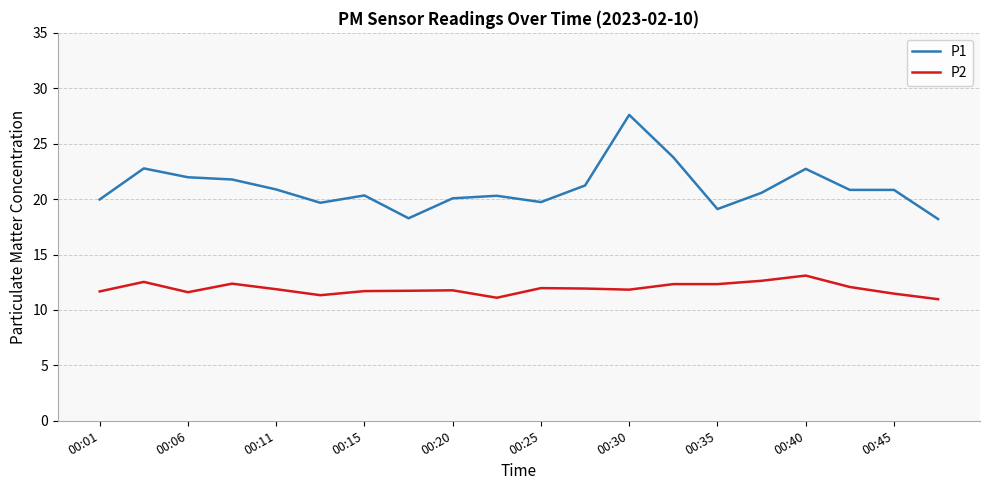

True or false: P1 and P2 cross at least once.

False